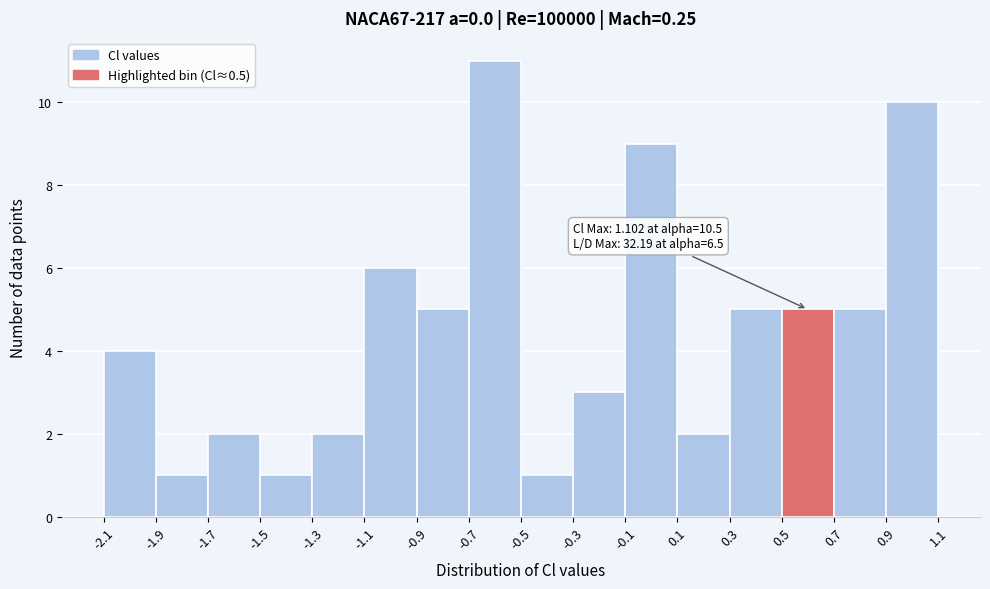

Over which range of the x-axis is the bar tallest?

-0.7 to -0.5